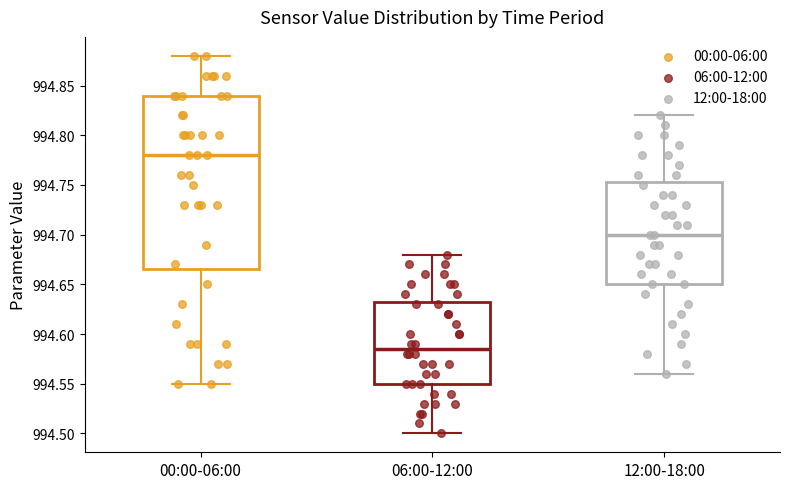

Where does the lower whisker of the box for 00:00-06:00 end on the y-axis? The values are not printed on the chart, so give them approximately, as read against the axis.

994.550